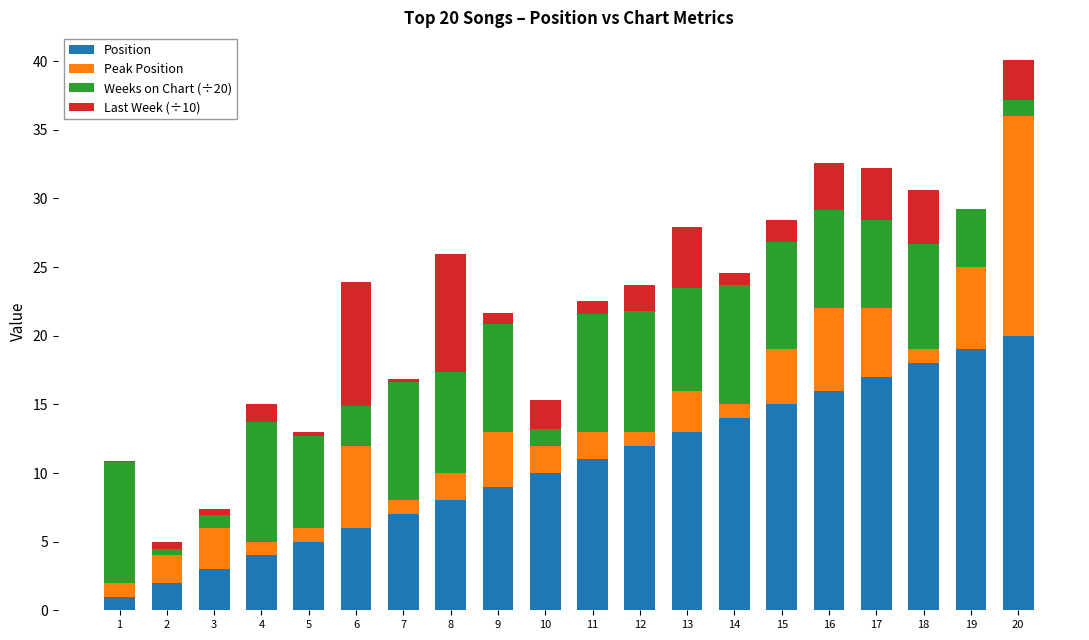

Where is Position nearest to the value 10?

10